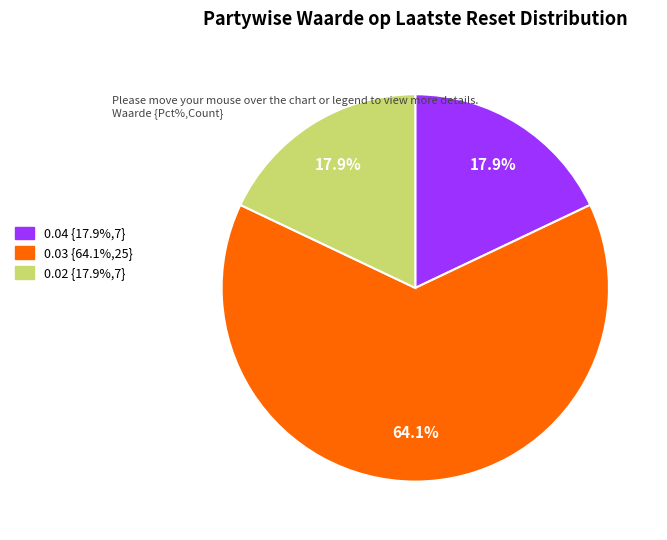

How many slices are in this pie chart?

3